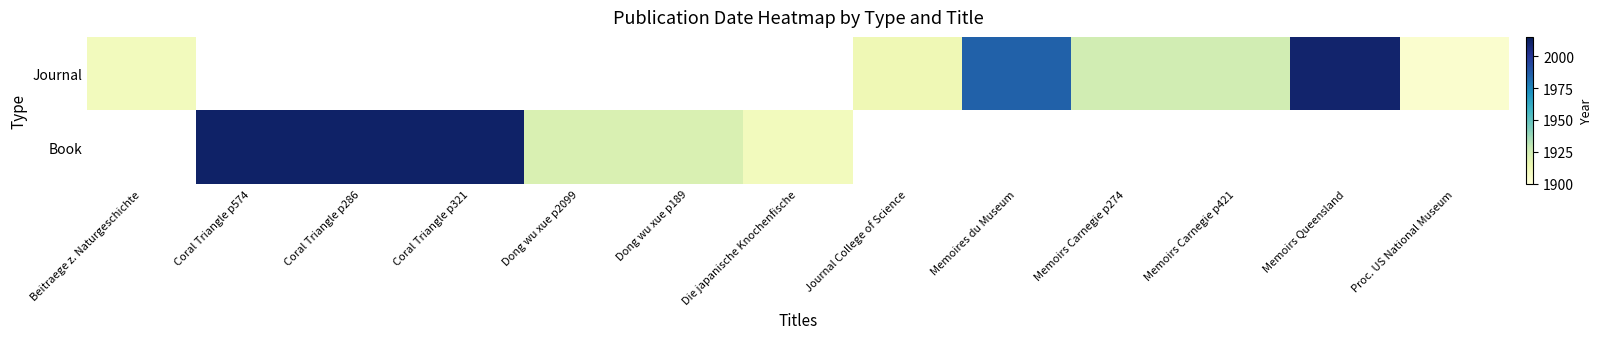

List the series in order of their overall mean, highest first.

Journal, Book